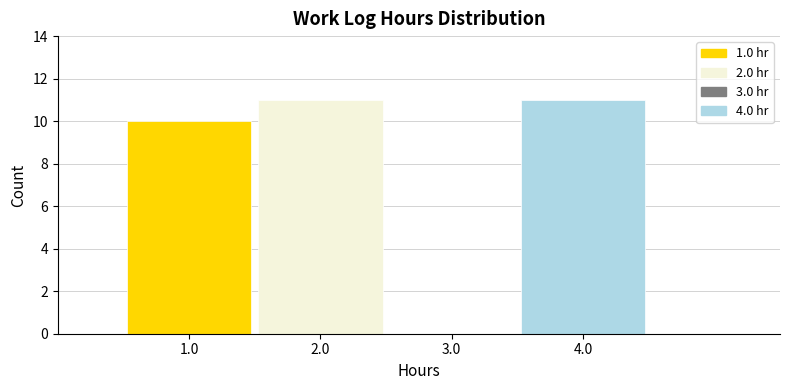

Reading left to right, transcribe this chart: for each bar, give the range it covers on the x-axis and its height. The values are not printed on the chart, so give them approximately, as read against the axis.

0.5 to 1.5: 10
1.5 to 2.5: 11
2.5 to 3.5: 0
3.5 to 4.5: 11